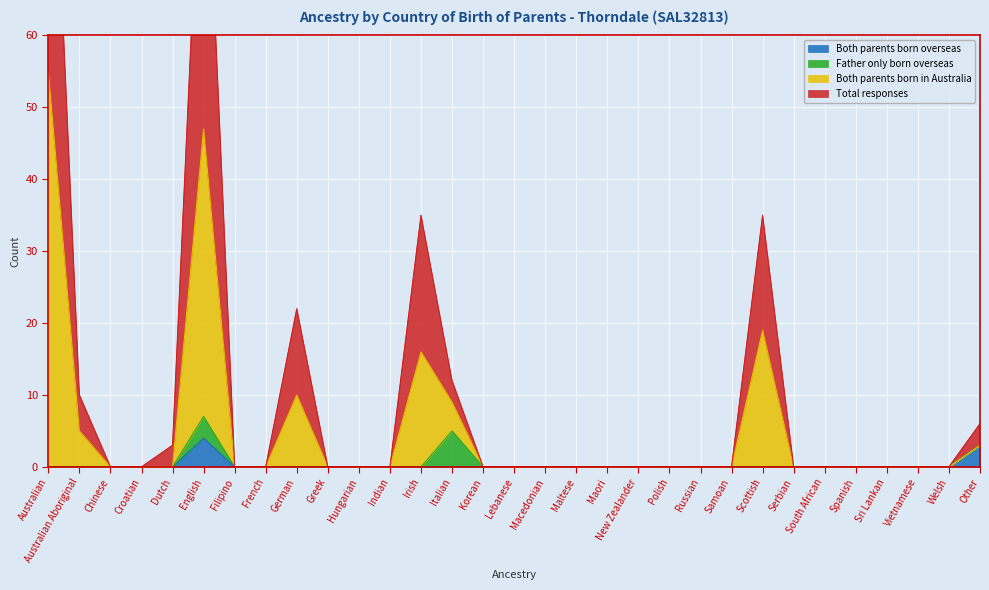

What position from the left is Macedonian?

17